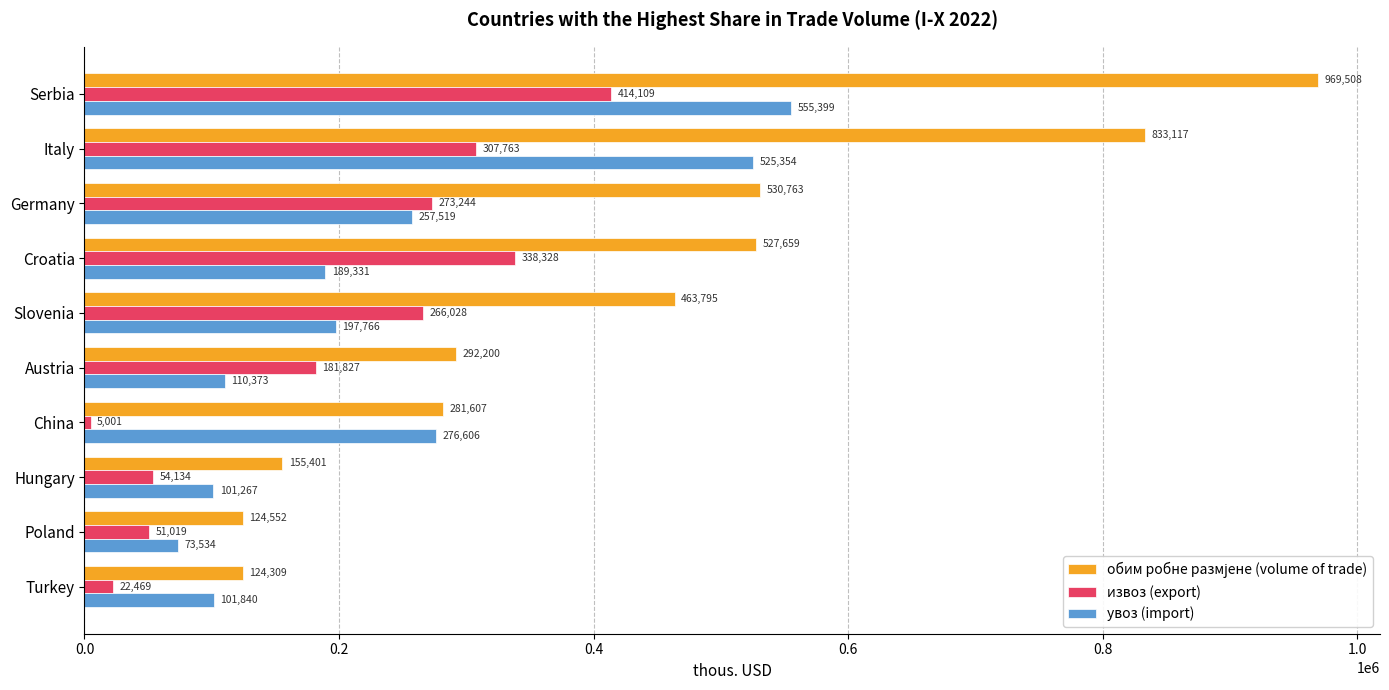

List the labels in order of извоз (export) value, smallest first.

China, Turkey, Poland, Hungary, Austria, Slovenia, Germany, Italy, Croatia, Serbia